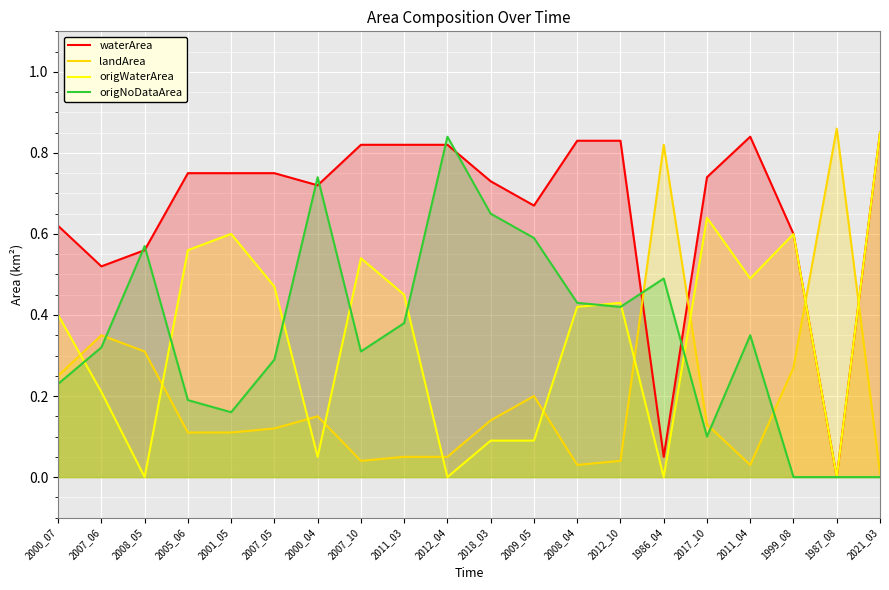

How many positive values does the waterArea series have?

19